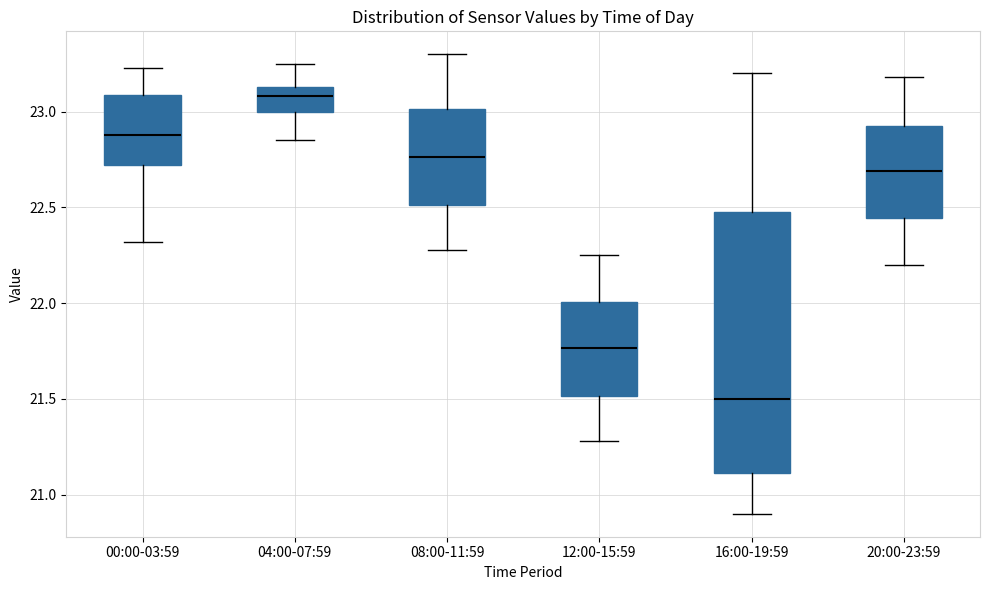

Where does the median line of the box for 08:00-11:59 sit on the y-axis? The values are not printed on the chart, so give them approximately, as read against the axis.

22.75